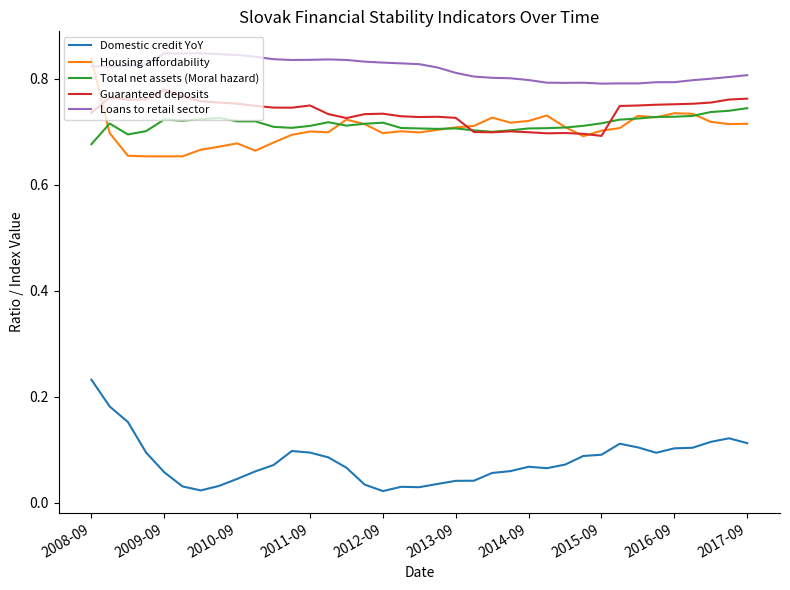

Which series has the widest spread of values?

Domestic credit YoY